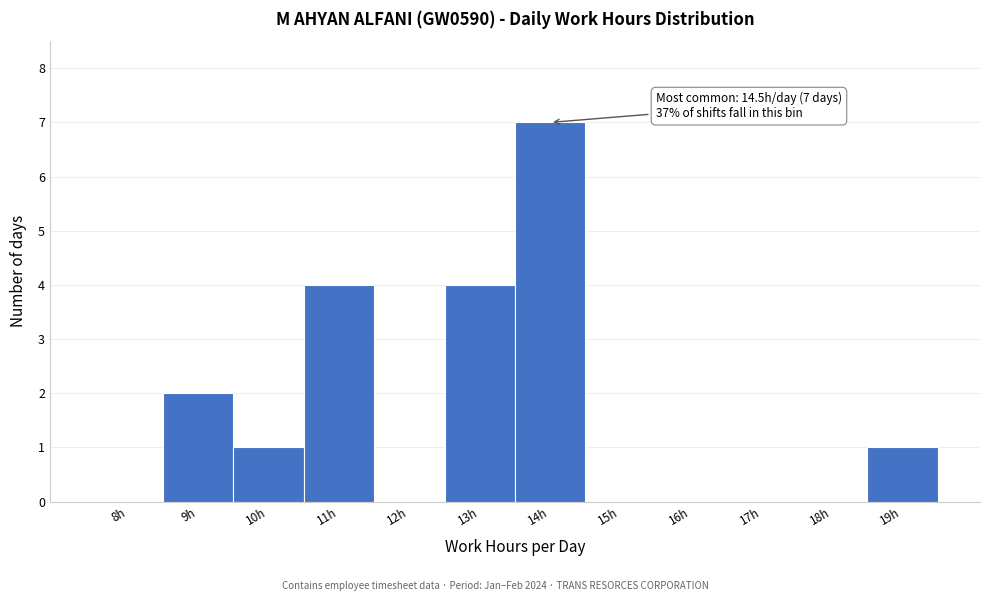

Reading left to right, transcribe all the data shown in this chart.

8h=0	9h=2	10h=1	11h=4	12h=0	13h=4	14h=7	15h=0	16h=0	17h=0	18h=0	19h=1